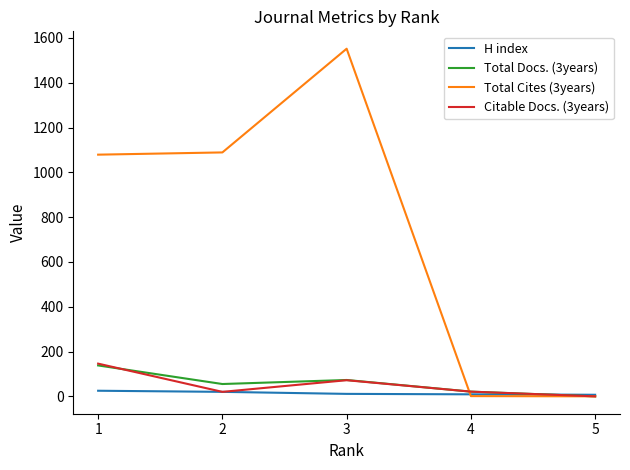

Which series has the largest range (max minus min)?

Total Cites (3years)